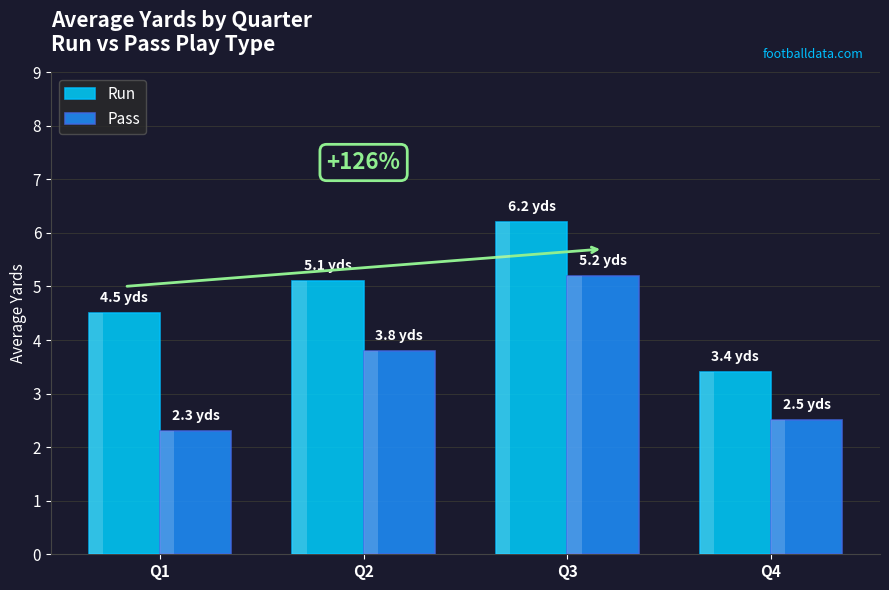

Reading right to left, what are all the values shown in this chart?

Run: Q4=3.4	Q3=6.2	Q2=5.1	Q1=4.5
Pass: Q4=2.5	Q3=5.2	Q2=3.8	Q1=2.3